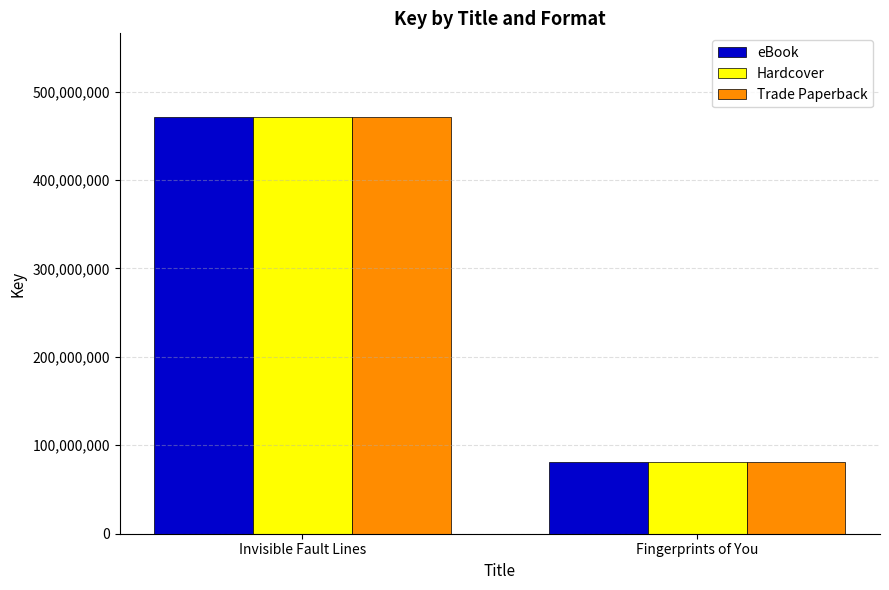

What is the maximum value shown in the chart?

471503244